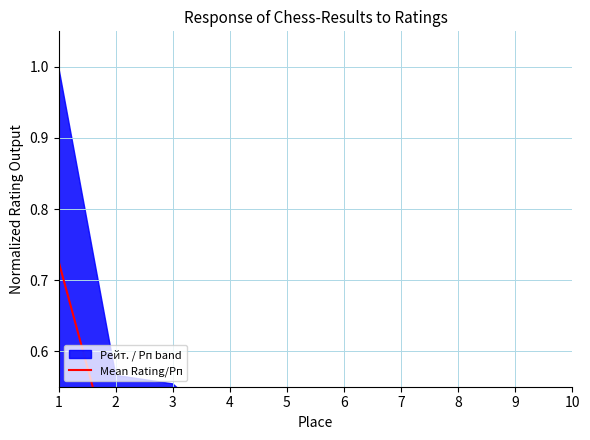

How many points are higher than both their immediate neighbors (excluding endpoints)?

2